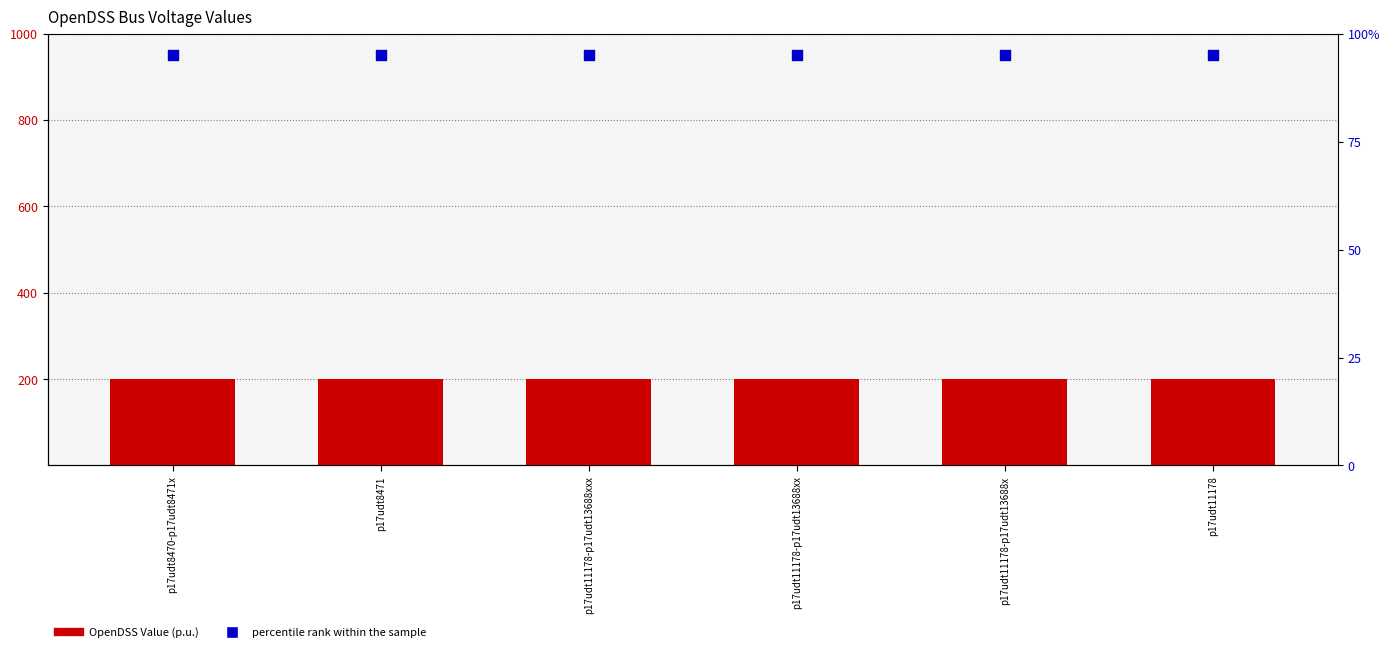

At which category is the sum across all series the highest?

p17udt8470-p17udt8471x